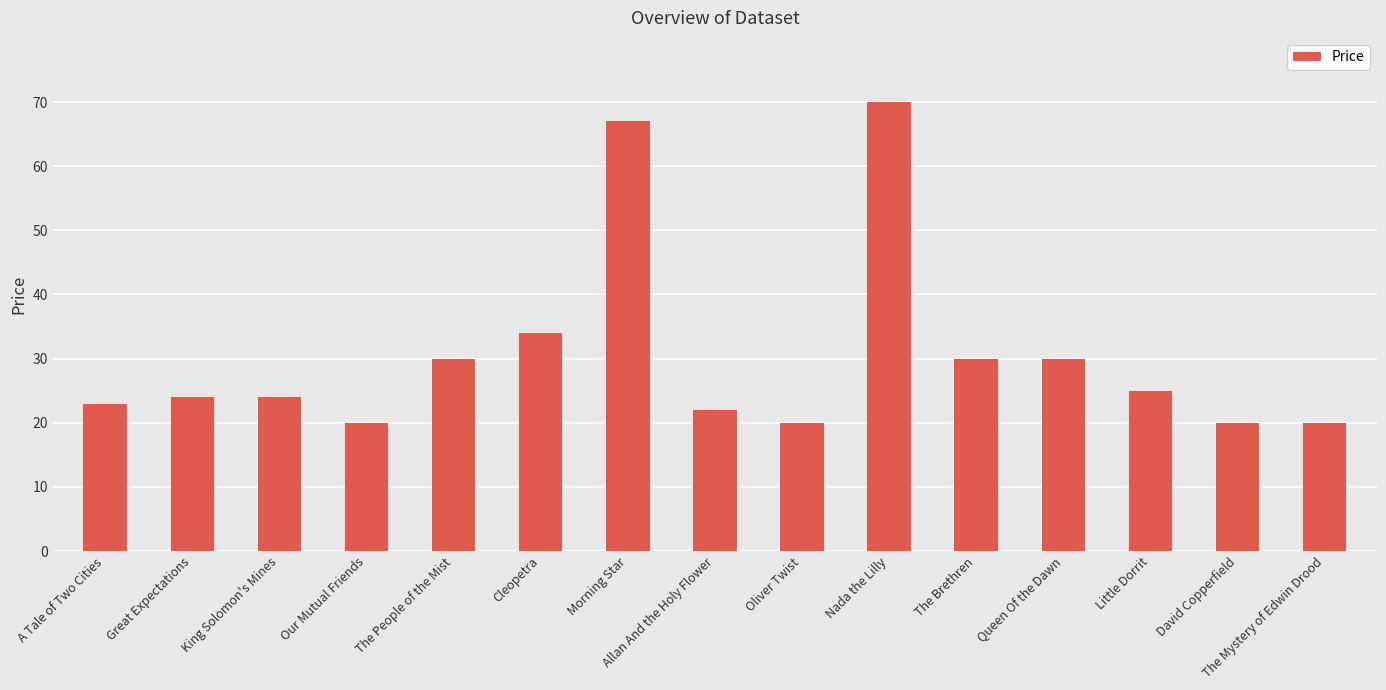

What is the sum of all values?

459